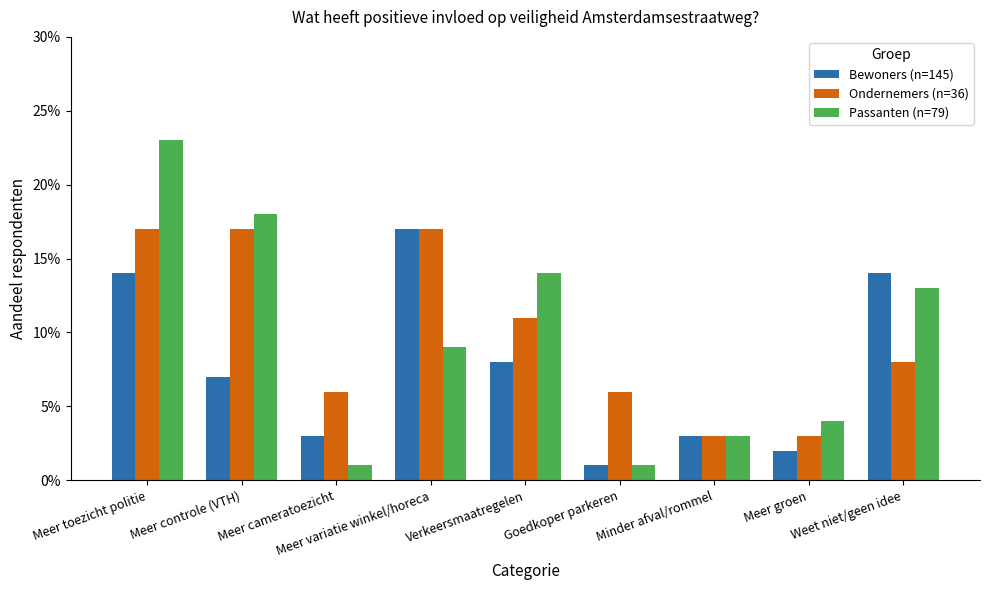

Are the bars horizontal?

No